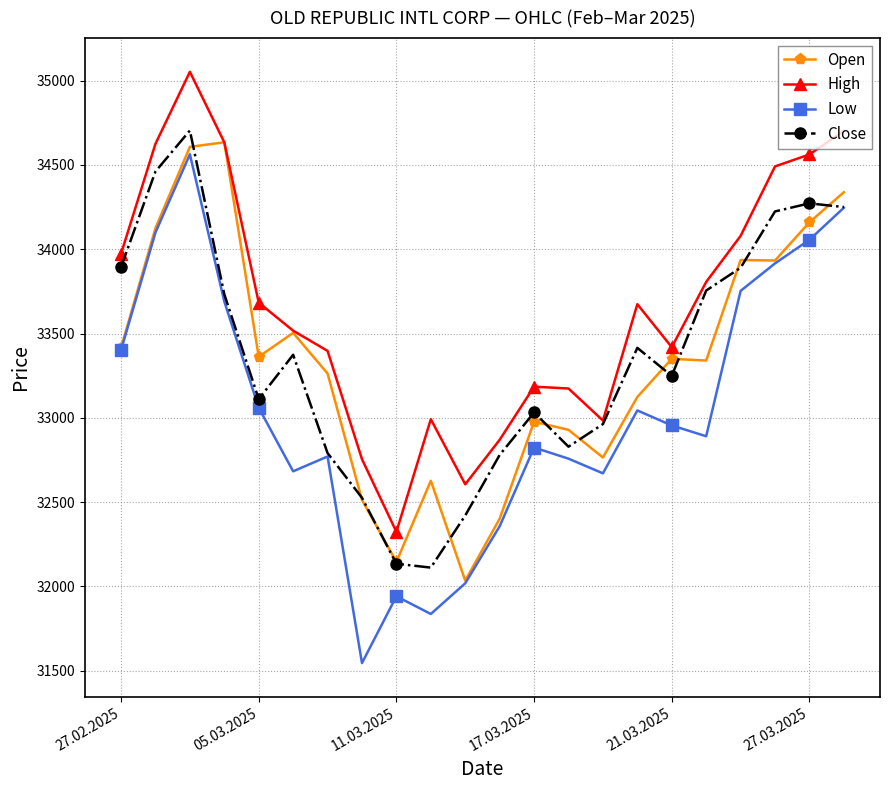

What is the value of the Close point at the 3rd from the left?

34704